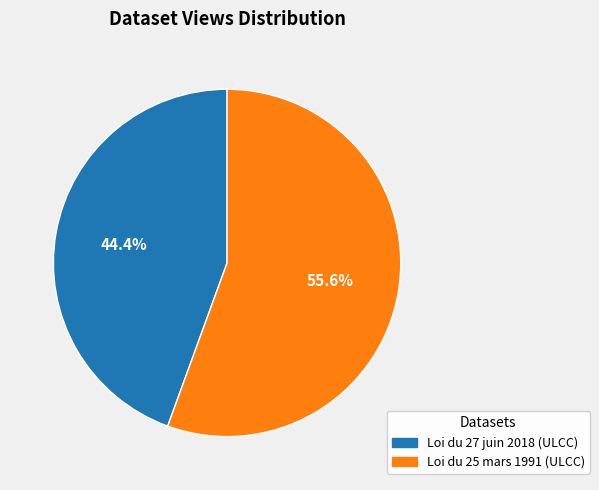

How many segments does this pie chart have?

2